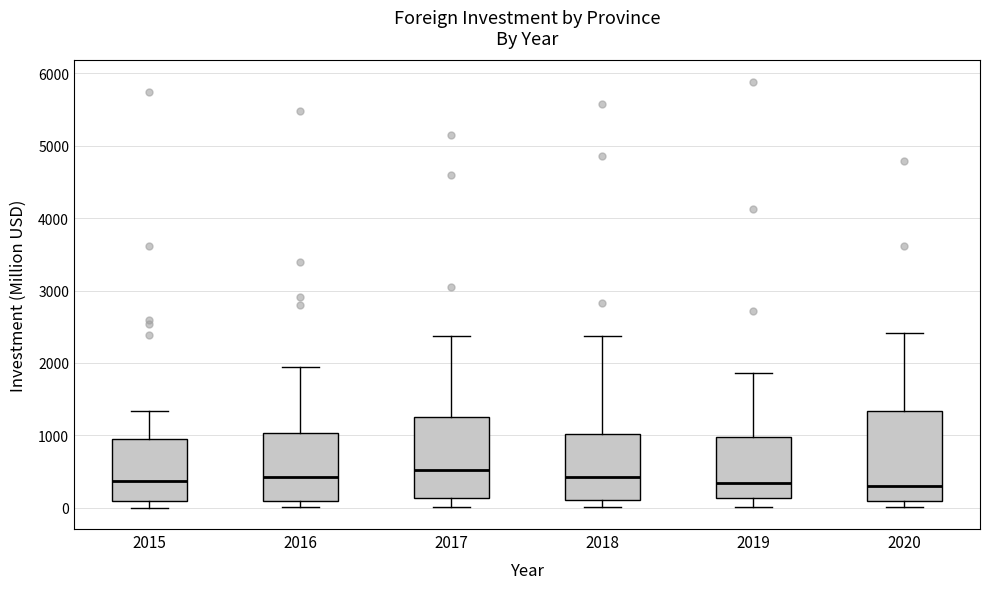

Reading left to right, read every box against the y-axis: the position of its median line, the range the box covers, and the ends of its whiskers. The values are not printed on the chart, so give them approximately, as read against the axis.

2015: median 400, box 100 to 1000, whiskers 0 to 1300
2016: median 400, box 100 to 1000, whiskers 0 to 1900
2017: median 500, box 100 to 1300, whiskers 0 to 2400
2018: median 400, box 100 to 1000, whiskers 0 to 2400
2019: median 300, box 100 to 1000, whiskers 0 to 1900
2020: median 300, box 100 to 1300, whiskers 0 to 2400